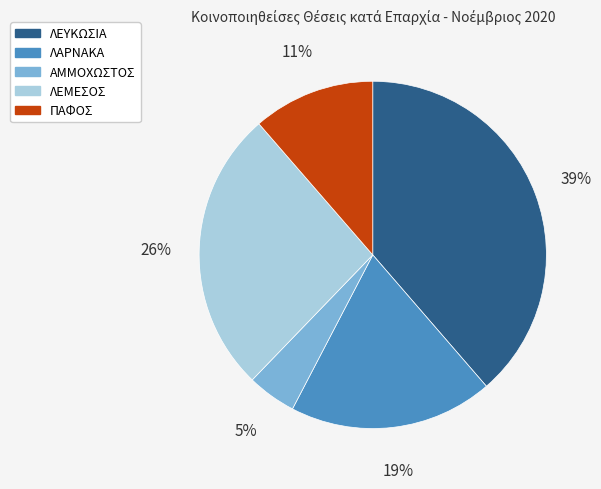

What percentage is the ΑΜΜΟΧΩΣΤΟΣ slice, to the nearest percent?

5%